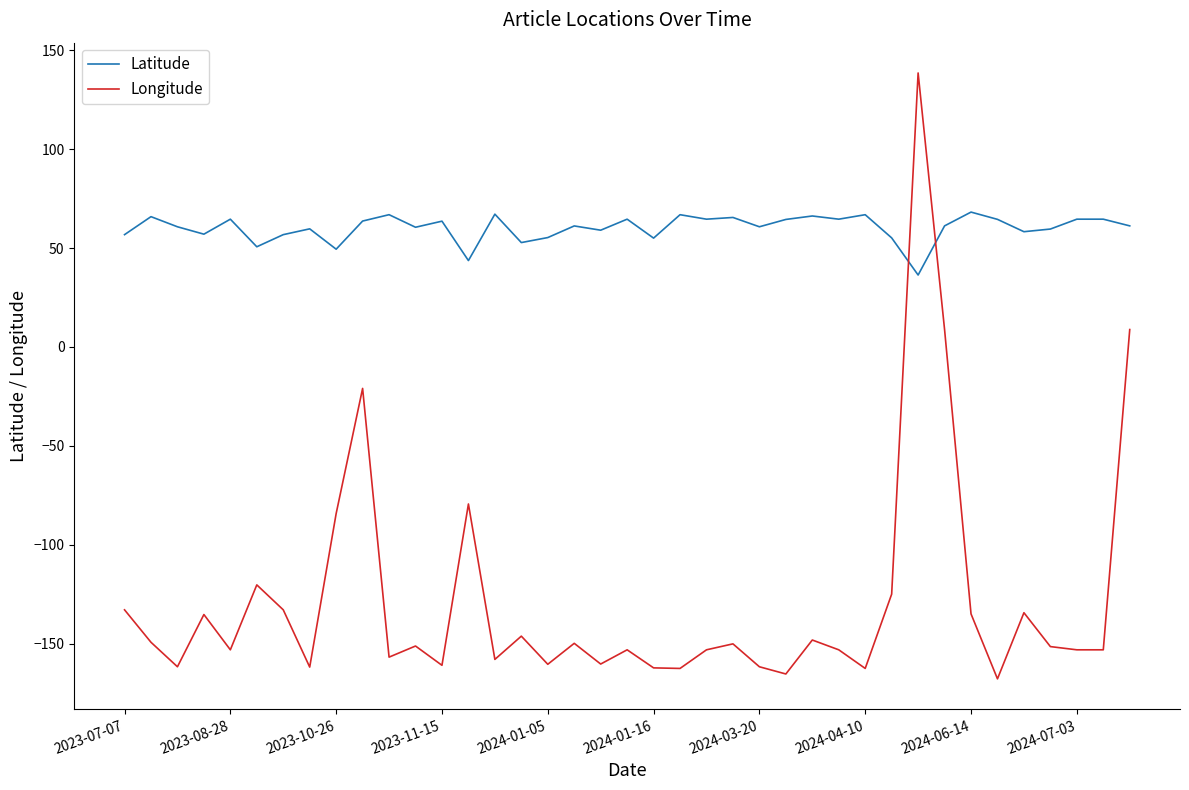

How many times do Longitude and Latitude cross each other?

2